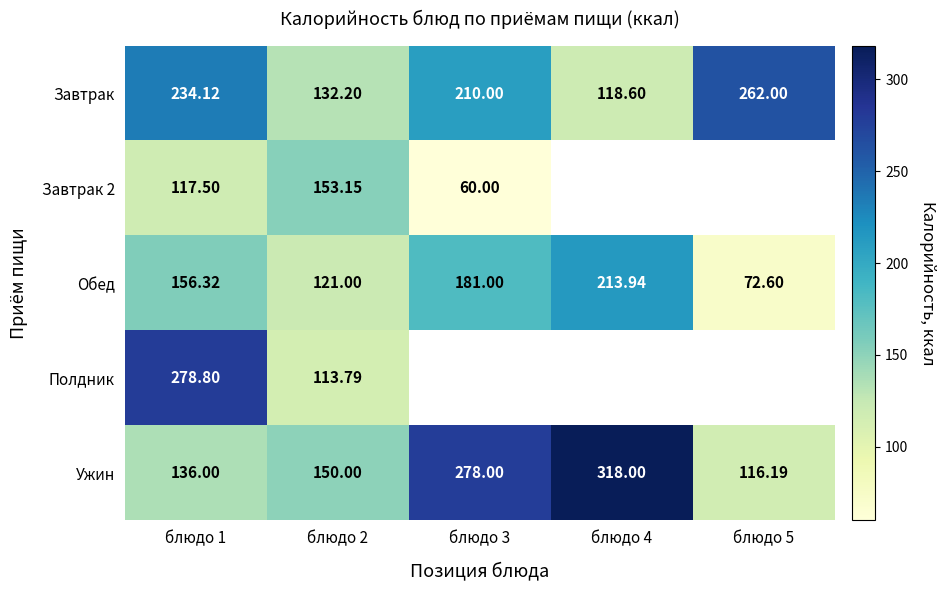

At which label is Полдник closest to 196?

блюдо 2